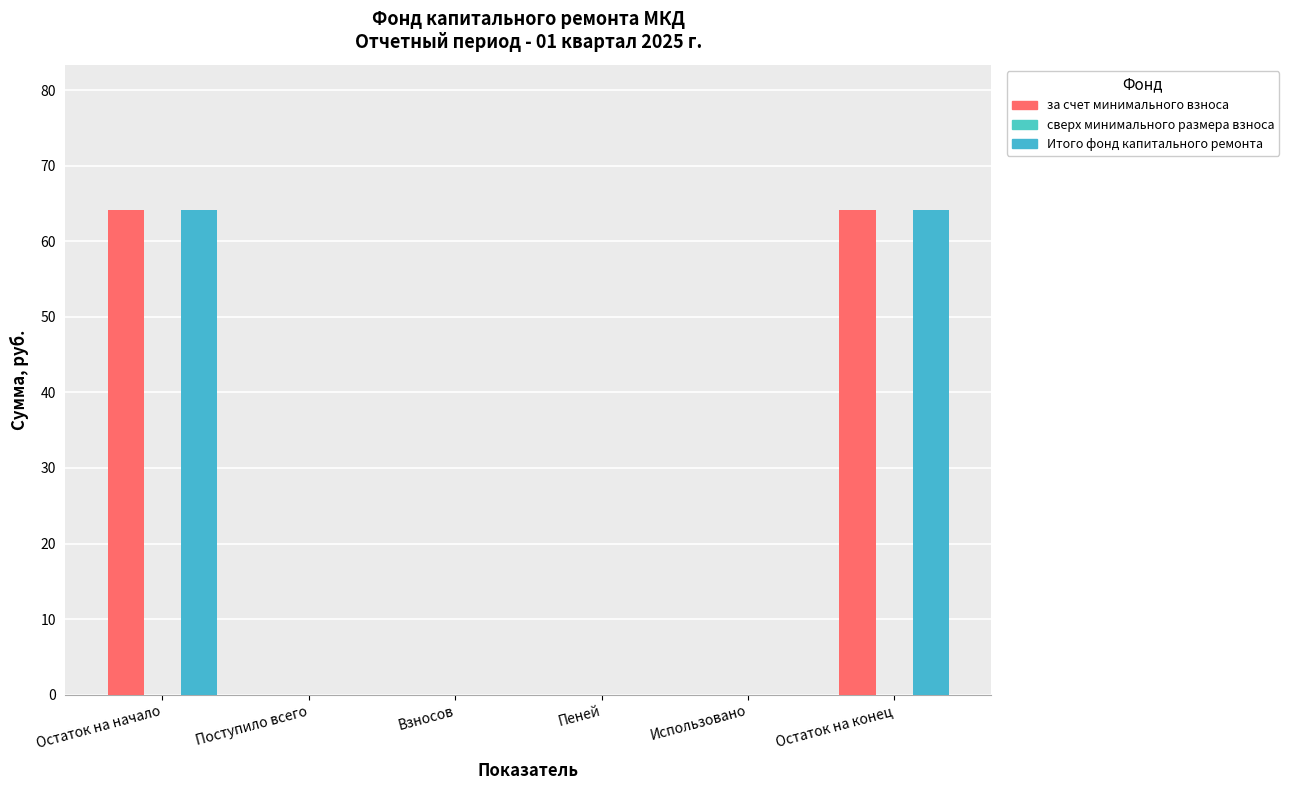

Reading left to right, list all the values displayed in this chart.

за счет минимального взноса: Остаток на начало=64.1	Поступило всего=0.0	Взносов=0.0	Пеней=0.0	Использовано=0.0	Остаток на конец=64.1
сверх минимального размера взноса: Остаток на начало=0.0	Поступило всего=0.0	Взносов=0.0	Пеней=0.0	Использовано=0.0	Остаток на конец=0.0
Итого фонд капитального ремонта: Остаток на начало=64.1	Поступило всего=0.0	Взносов=0.0	Пеней=0.0	Использовано=0.0	Остаток на конец=64.1